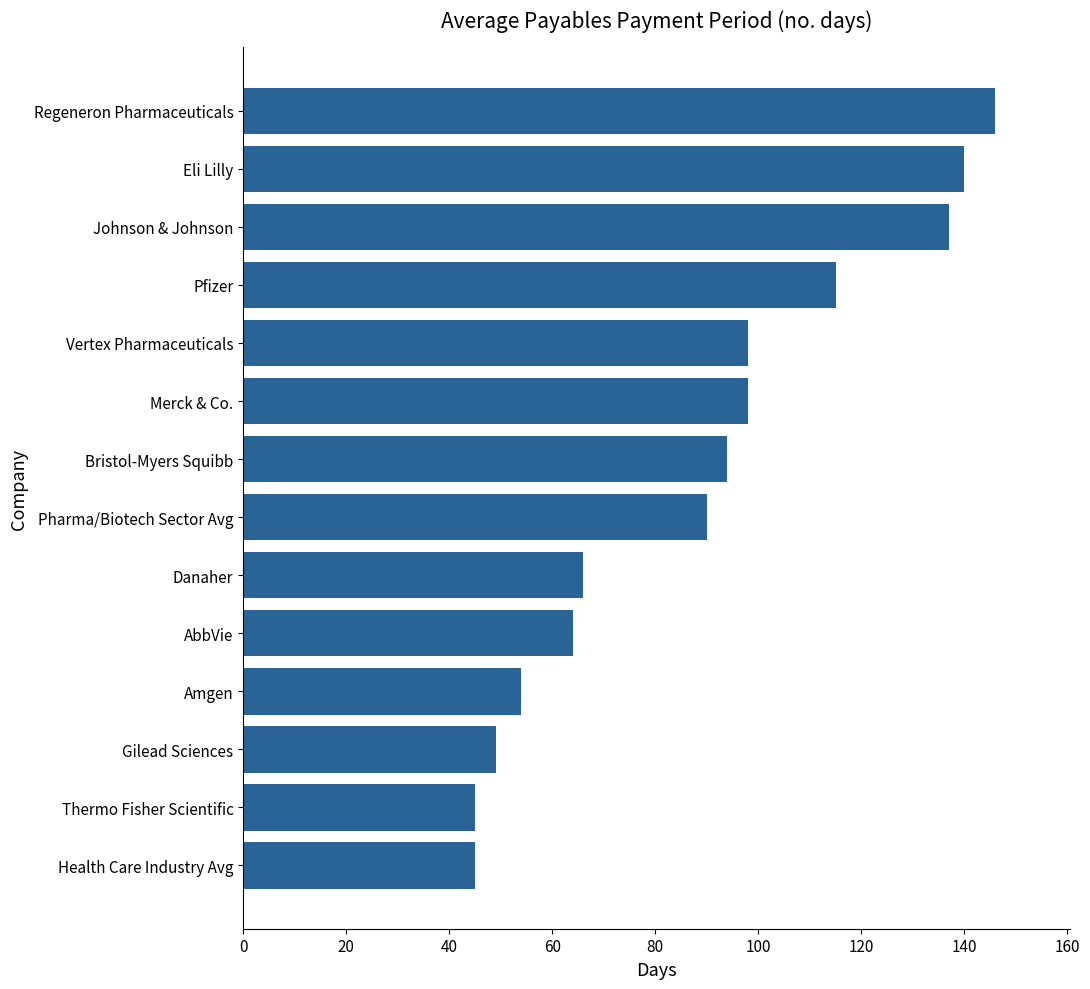

How many values are below 94?

7